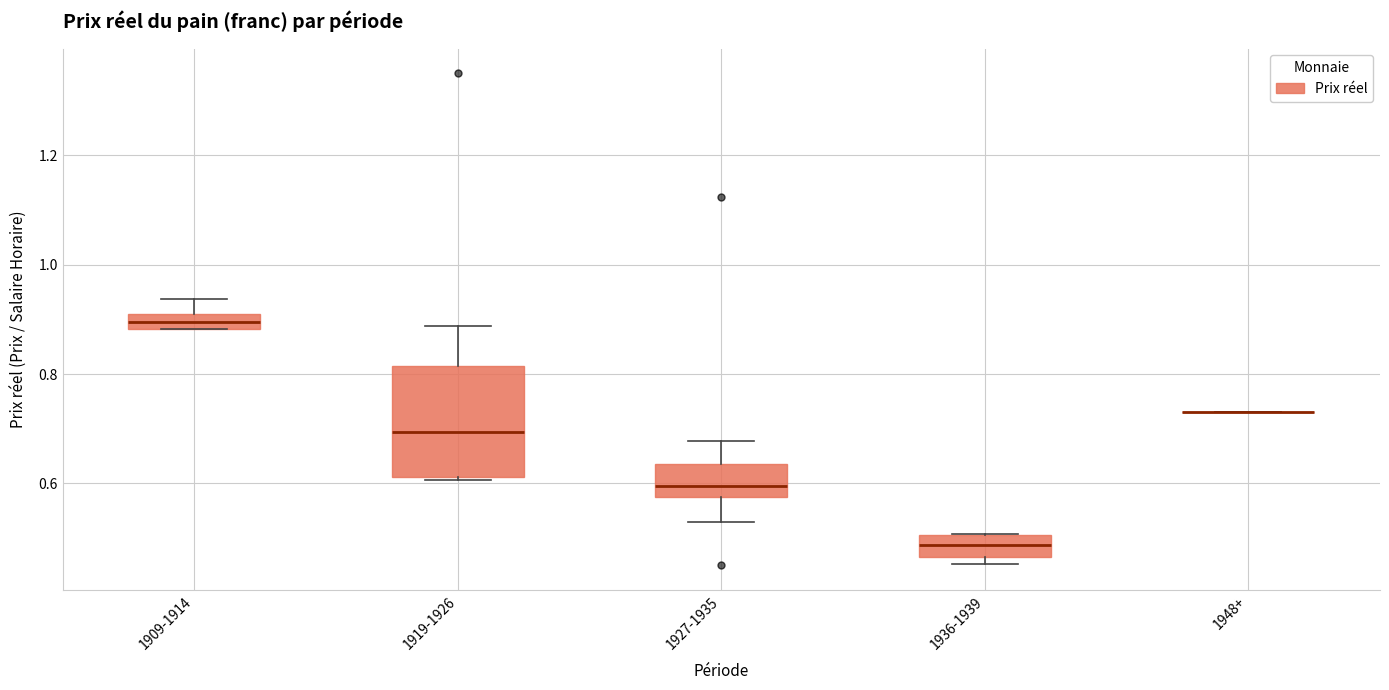

Where is the lower edge of the box for 1919-1926 on the y-axis? The values are not printed on the chart, so give them approximately, as read against the axis.

0.62